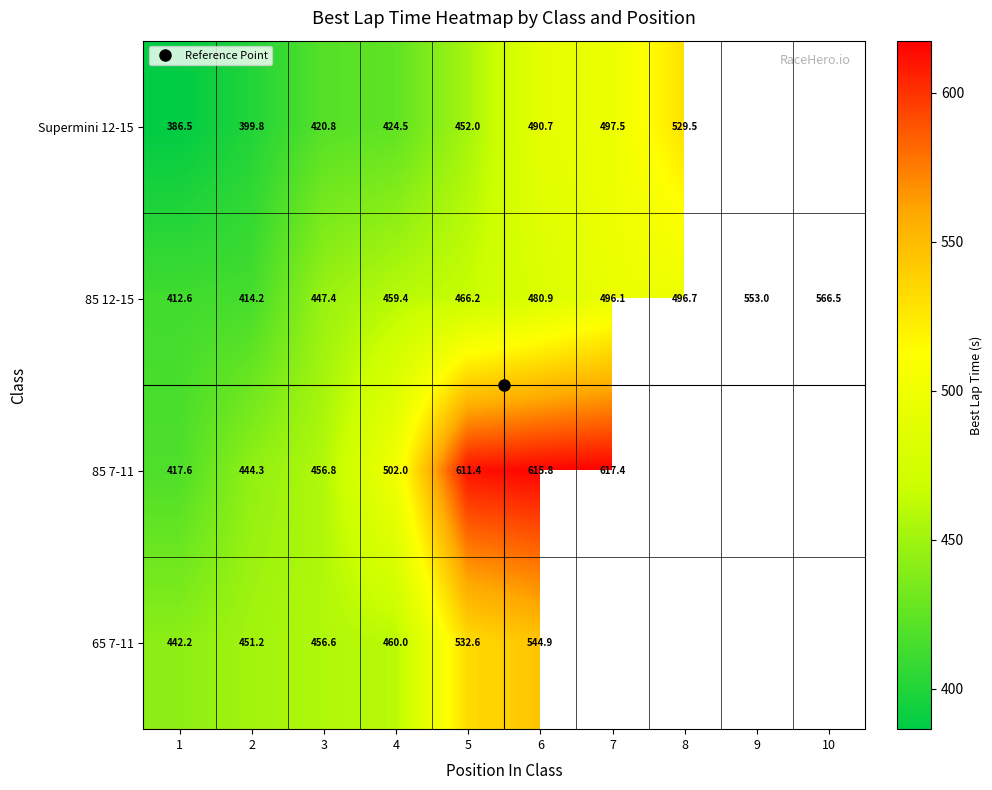

At which label does Supermini 12-15 first exceed 490?

6